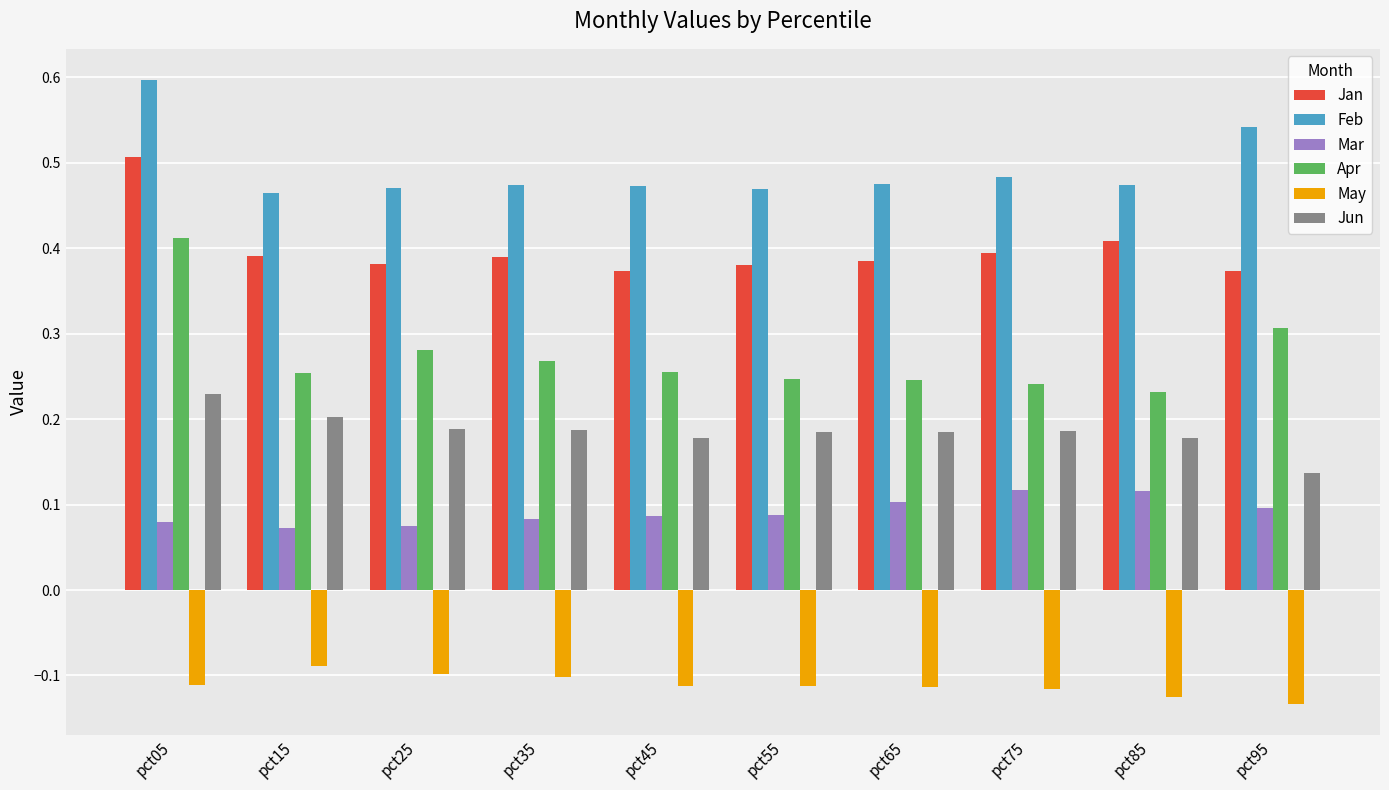

Does the chart contain any negative values?

Yes